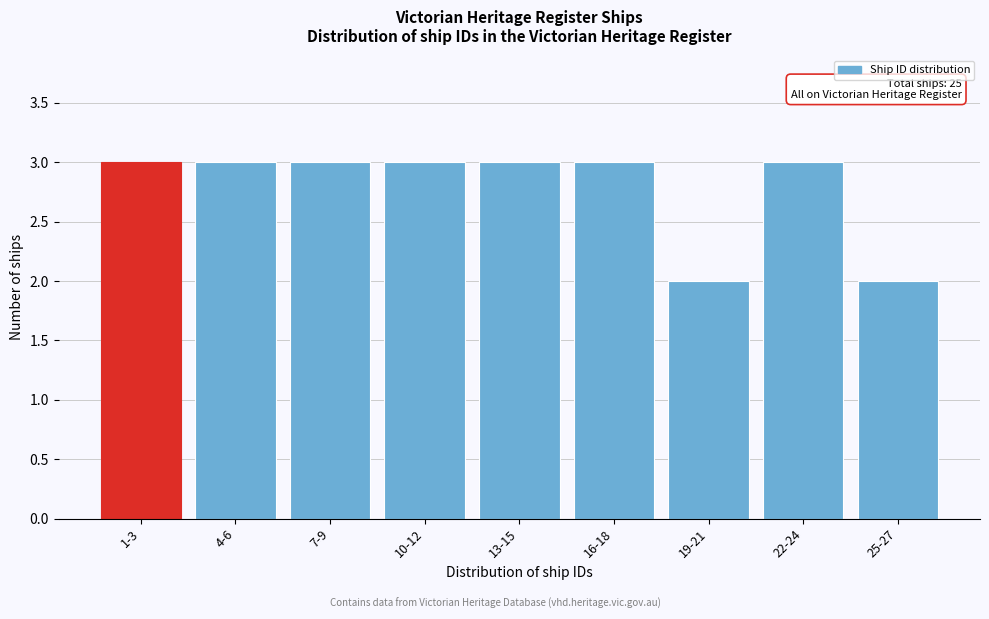

Reading right to left, extract all data points from this chart.

2	3	2	3	3	3	3	3	3